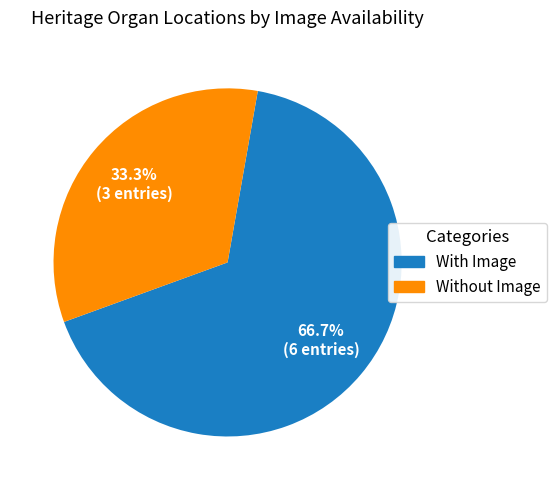

Is there any slice that represents more than half of the pie?

Yes